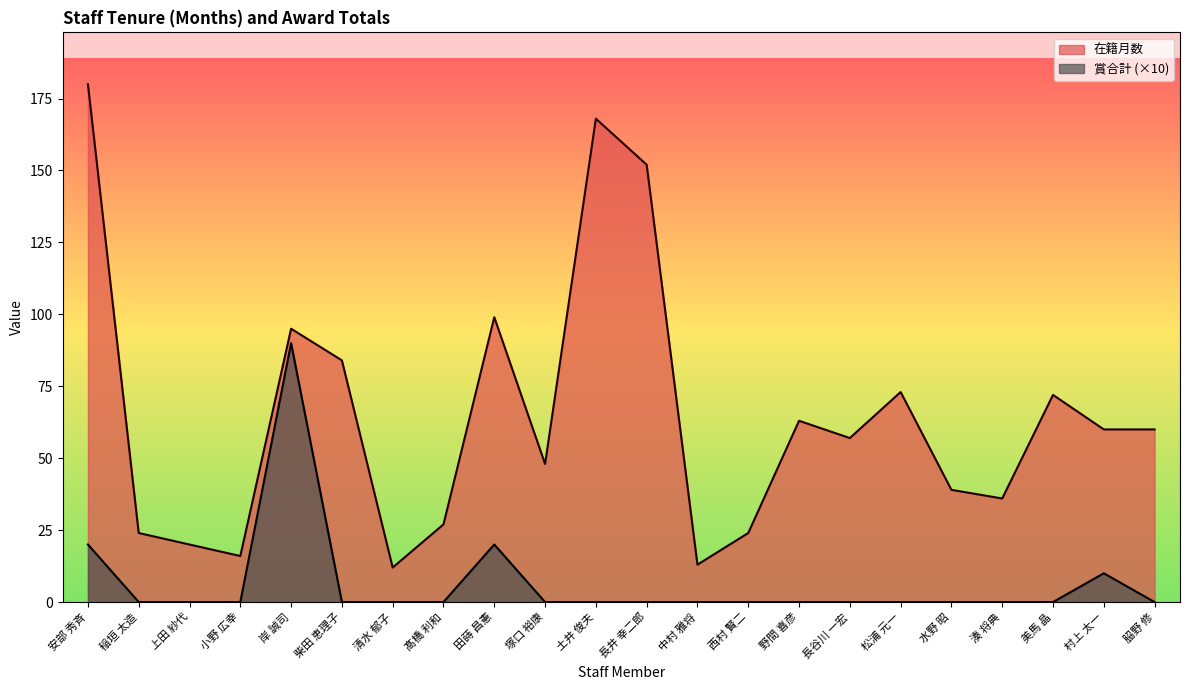

Count the number of data series in this chart.

2